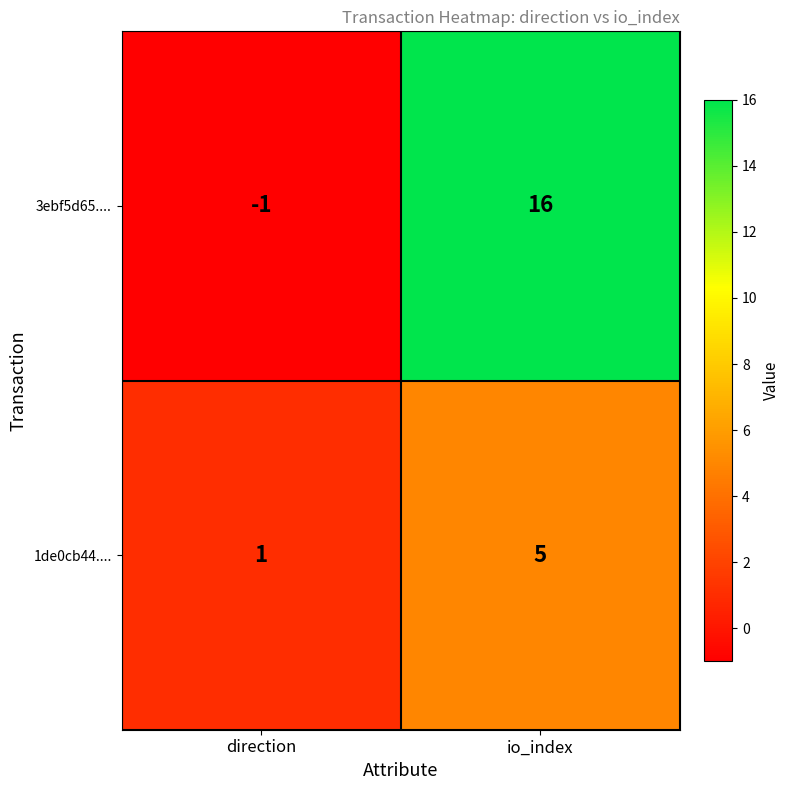

Reading left to right, transcribe all the data shown in this chart.

3ebf5d65....: direction=-1	io_index=16
1de0cb44....: direction=1	io_index=5